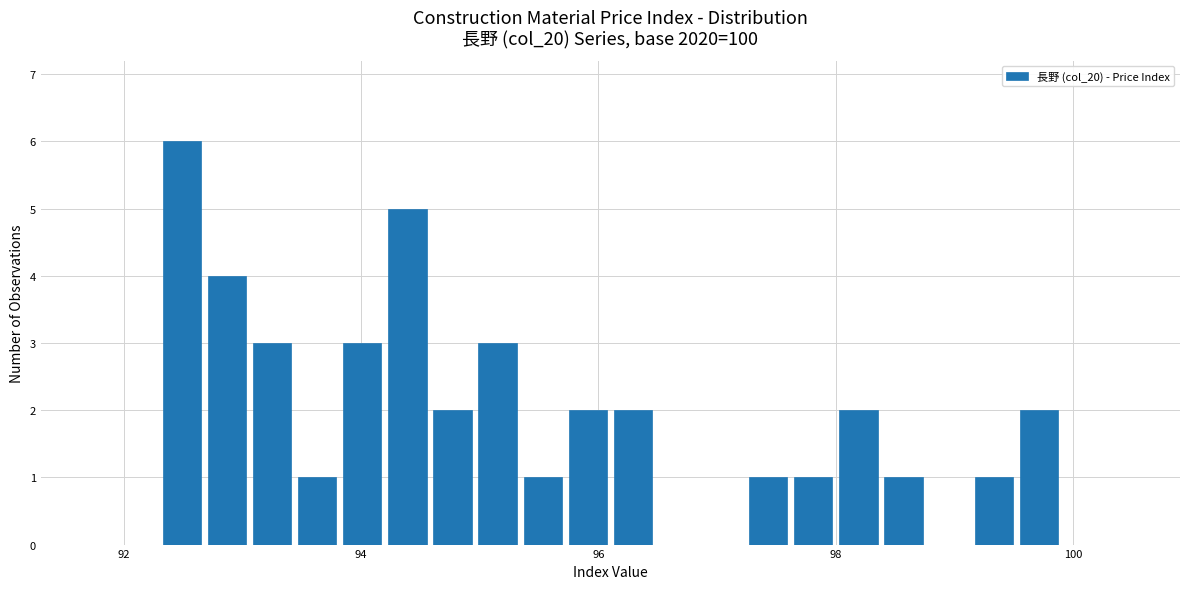

Read against the x-axis, roughly where is the centre of the tallest bar?

92.4